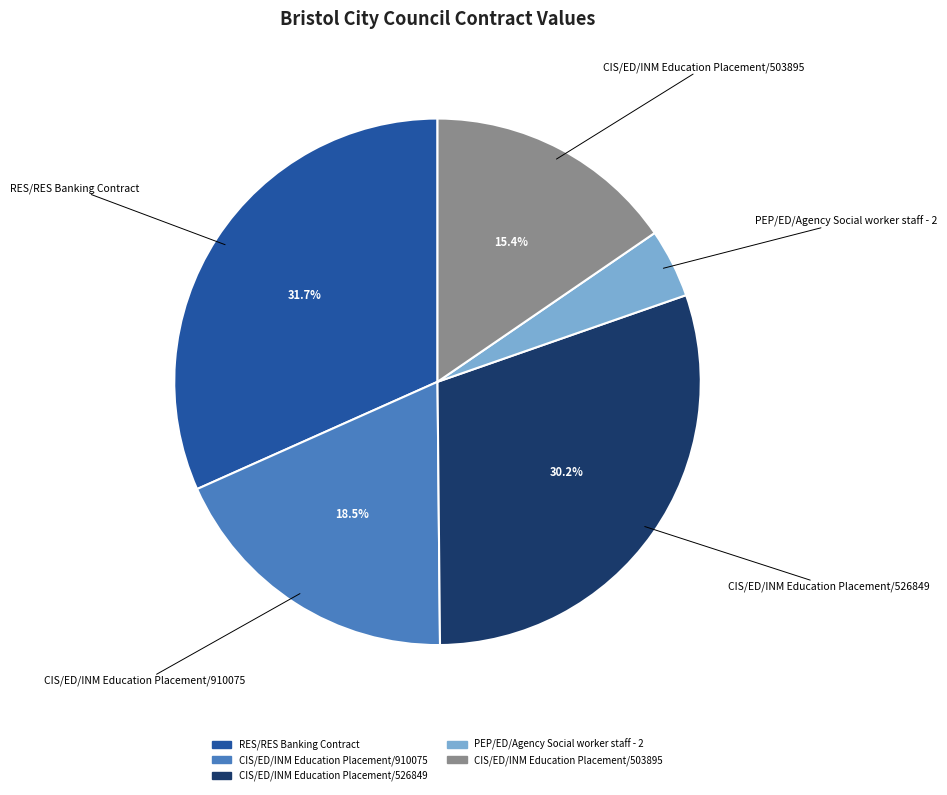

Does any single category account for the majority?

No